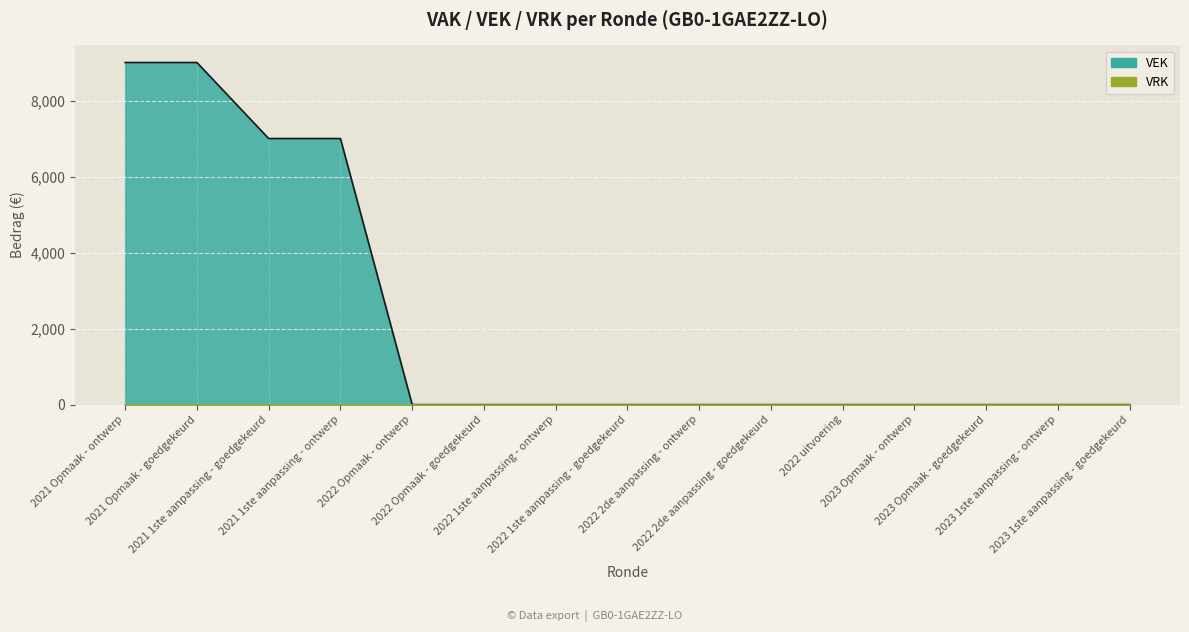

Between 2021 1ste aanpassing - ontwerp and 2022 Opmaak - goedgekeurd, which is larger?

2021 1ste aanpassing - ontwerp